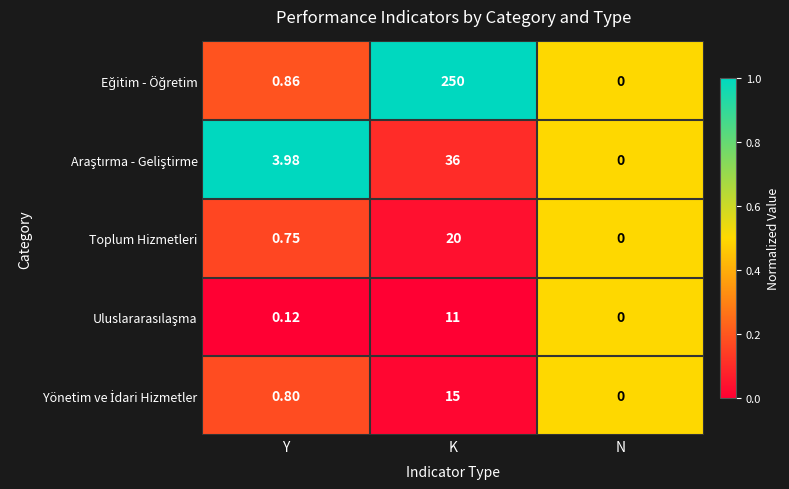

At which category is the sum across all series the highest?

K